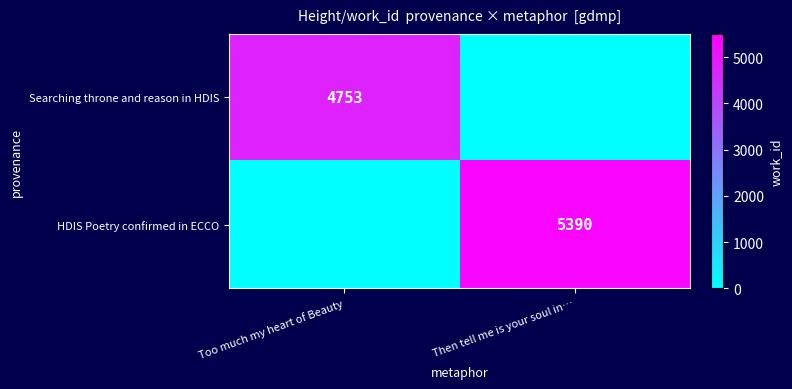

The value of Searching throne and reason in HDIS at Too much my heart of Beauty is 8233. True or false?

False